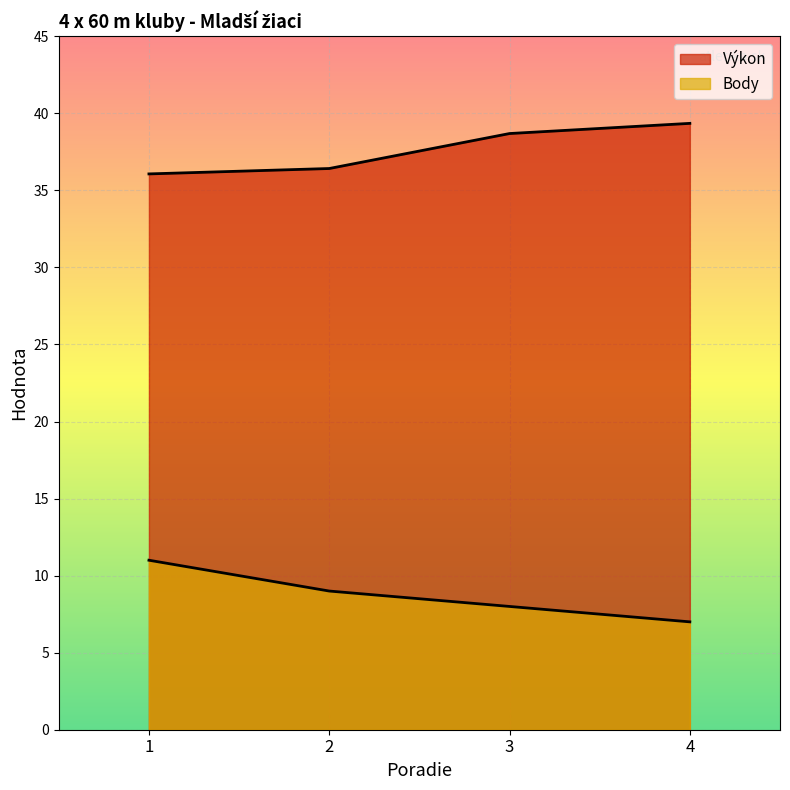

What is the value of the Body point at the 2nd from the left?

9.0